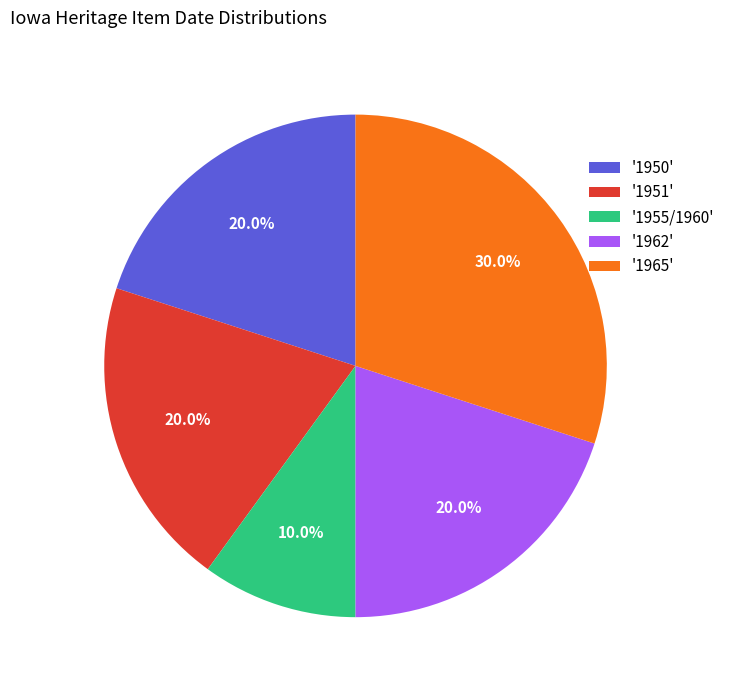

How many segments does this pie chart have?

5